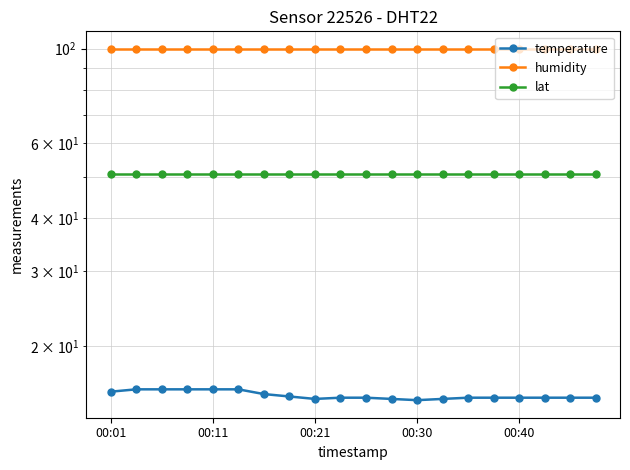

True or false: lat and temperature intersect in this chart.

False